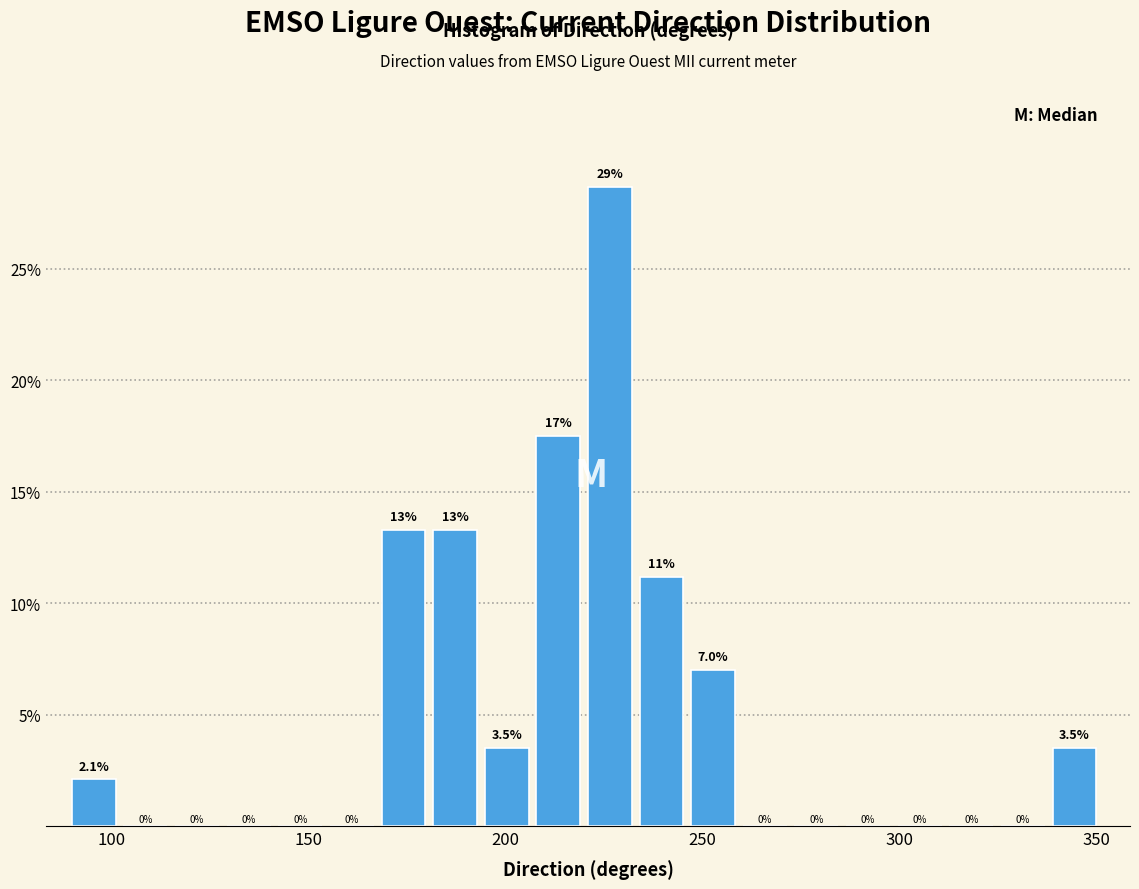

Around what value on the x-axis is the tallest bar? Give the approximate position of its centre, as read against the axis.

225